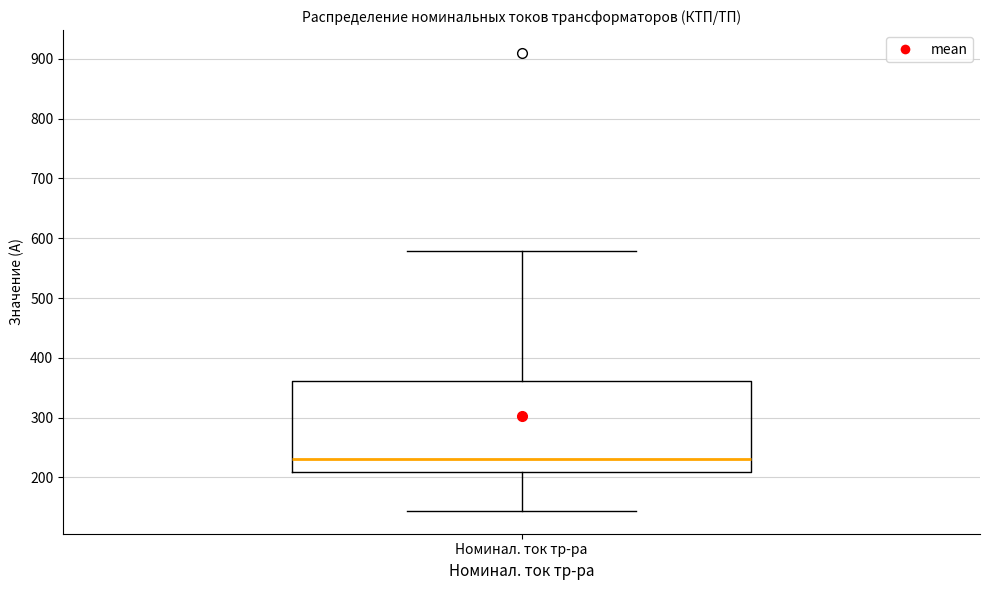

Where is the upper edge of the box for Номинал. ток тр-ра on the y-axis? The values are not printed on the chart, so give them approximately, as read against the axis.

360